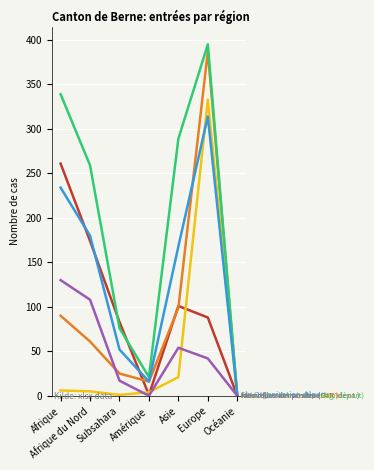

What is the maximum value shown in the chart?

395